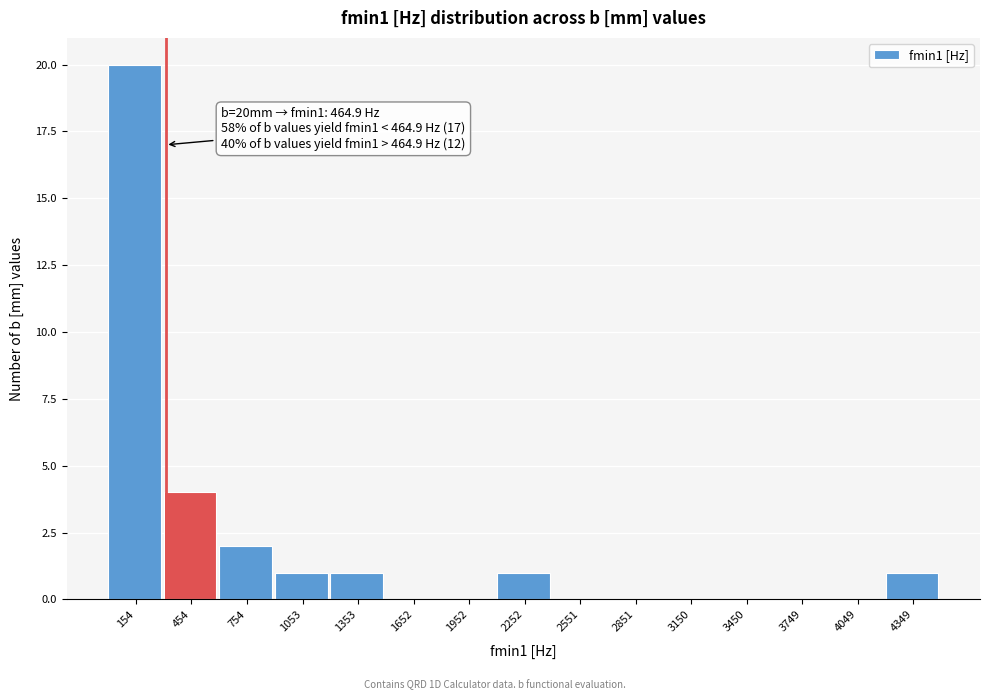

Reading left to right, transcribe all the data shown in this chart.

154=20	454=4	754=2	1053=1	1353=1	1652=0	1952=0	2252=1	2551=0	2851=0	3150=0	3450=0	3749=0	4049=0	4349=1